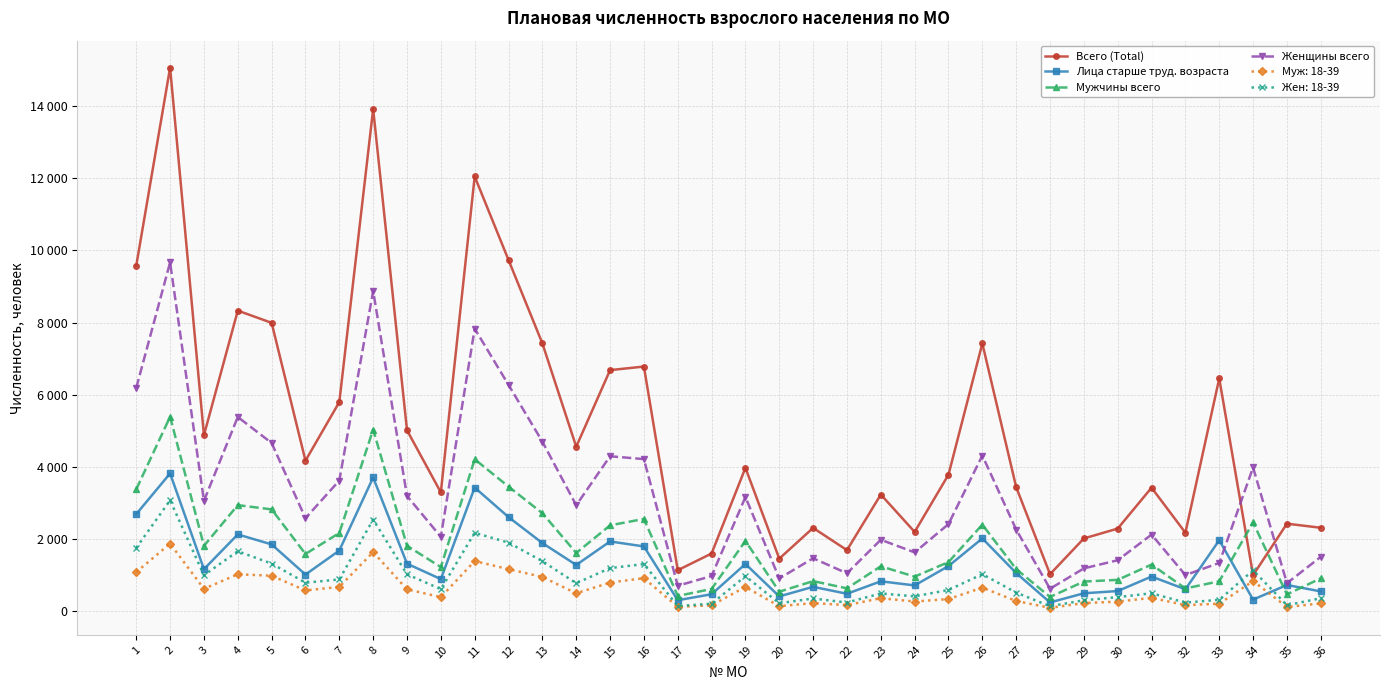

Which series changed the most between 22 and 23?

Всего (Total)